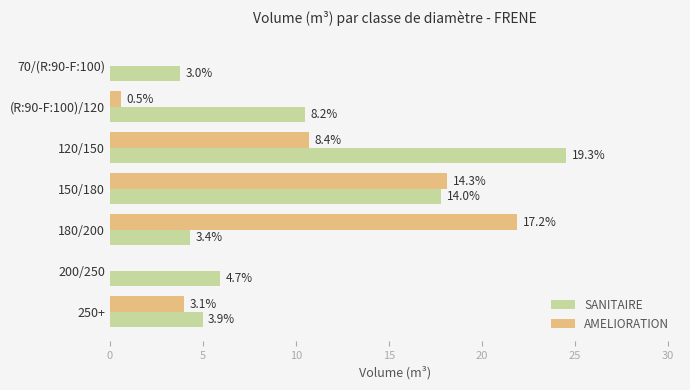

How many bars are there in each group?

2